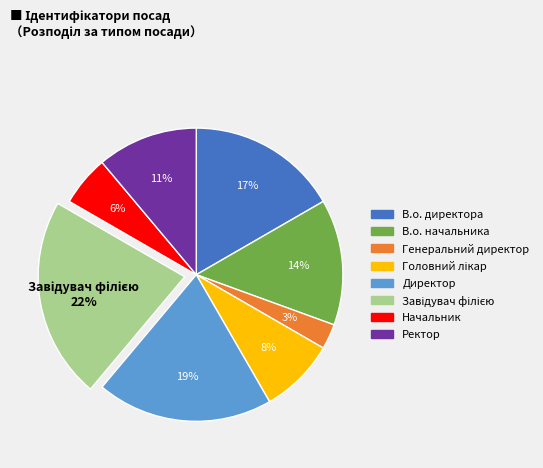

To the nearest percent, what is the average slice percentage?

12%